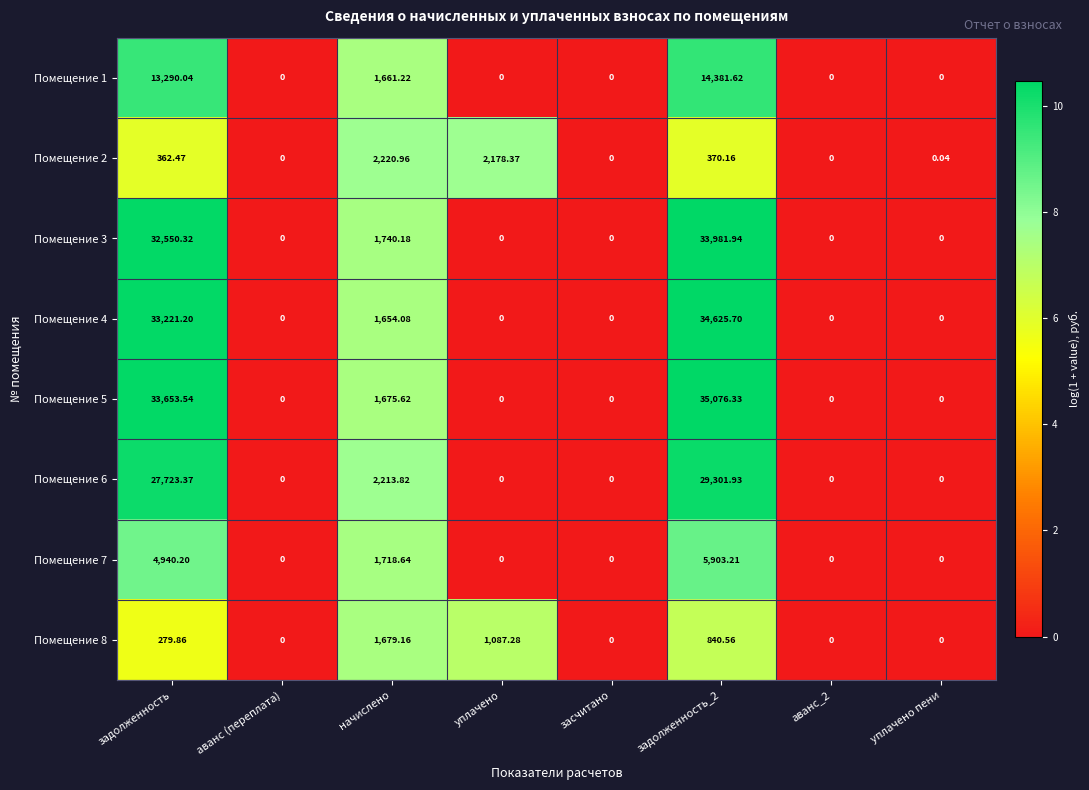

Where is Помещение 1 nearest to the value 7190?

начислено